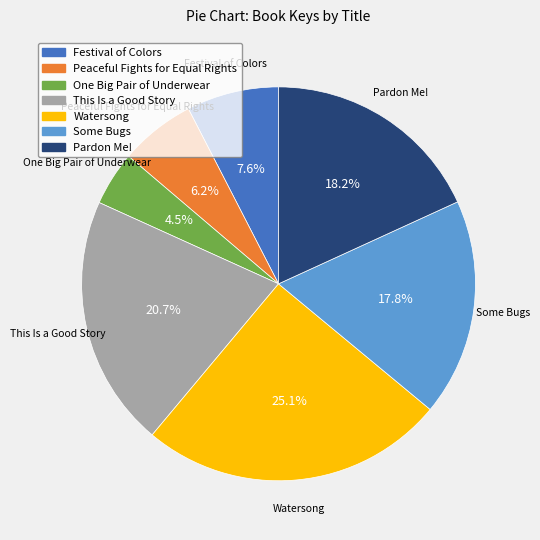

Is there a majority slice in this chart?

No